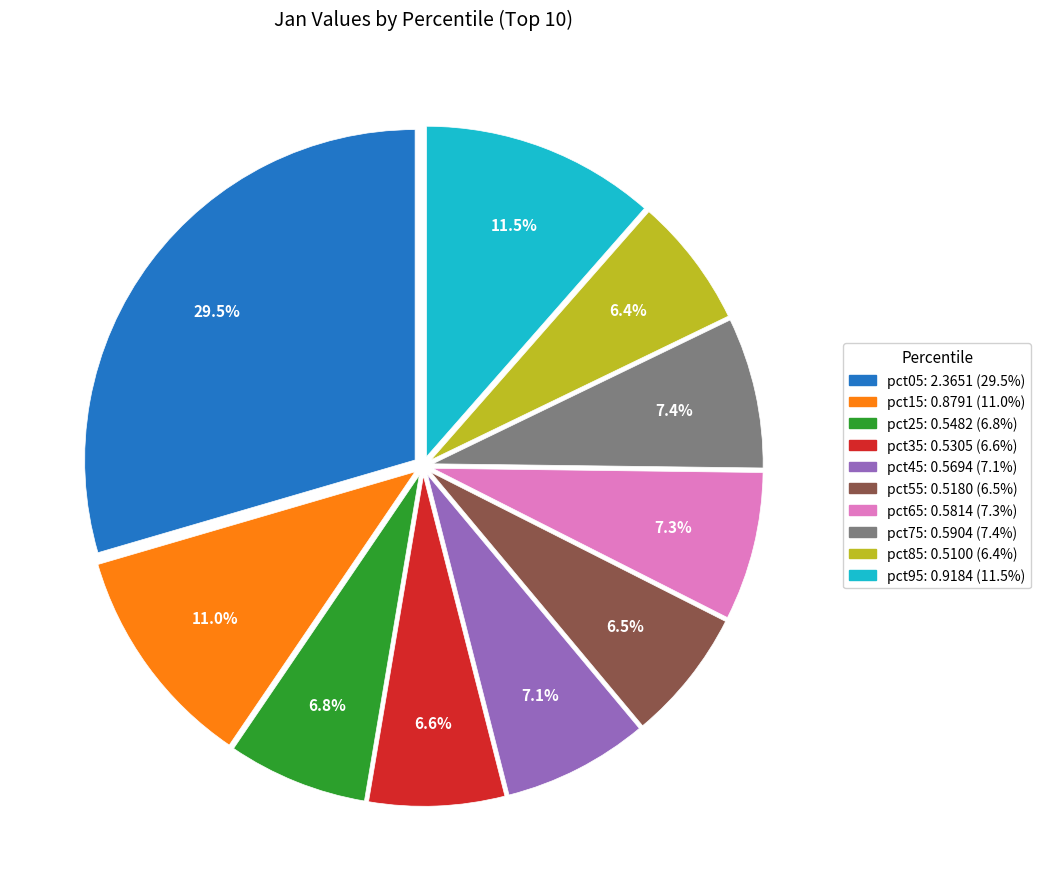

To the nearest percent, what is the average slice percentage?

10%